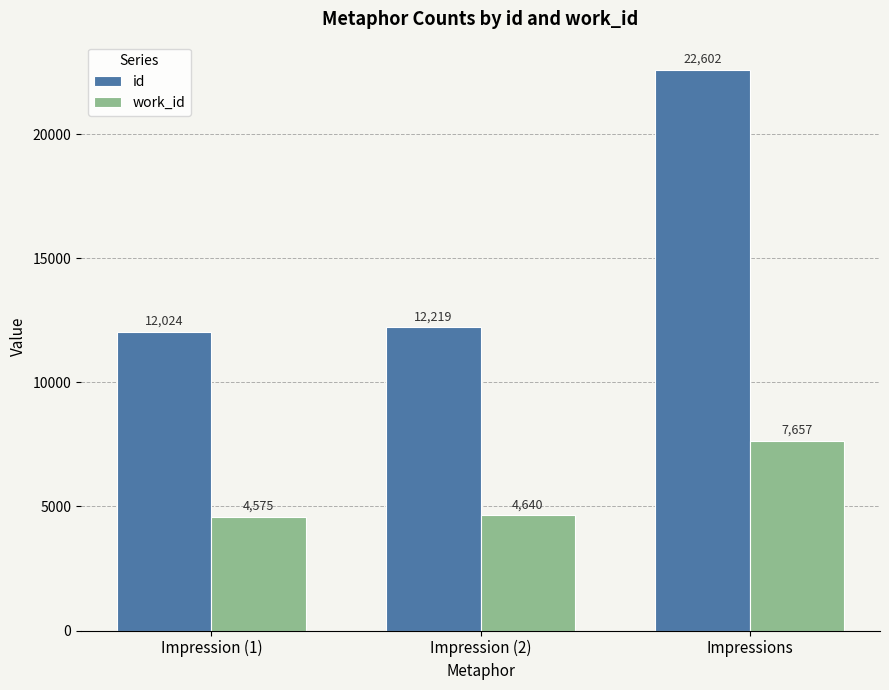

What position from the right is Impression (2)?

2